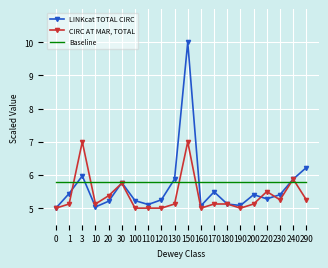

The value of LINKcat TOTAL CIRC at 130 is 9.2. True or false?

False